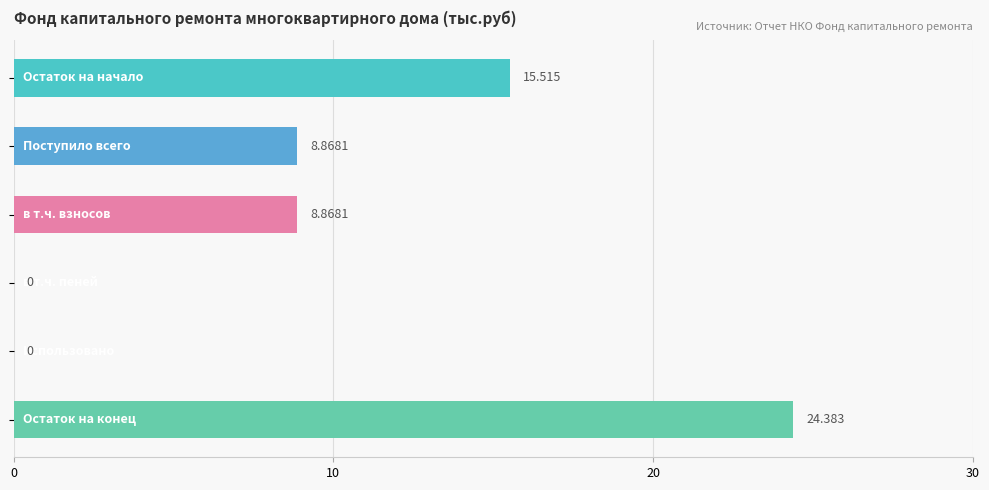

Are the bars horizontal?

Yes